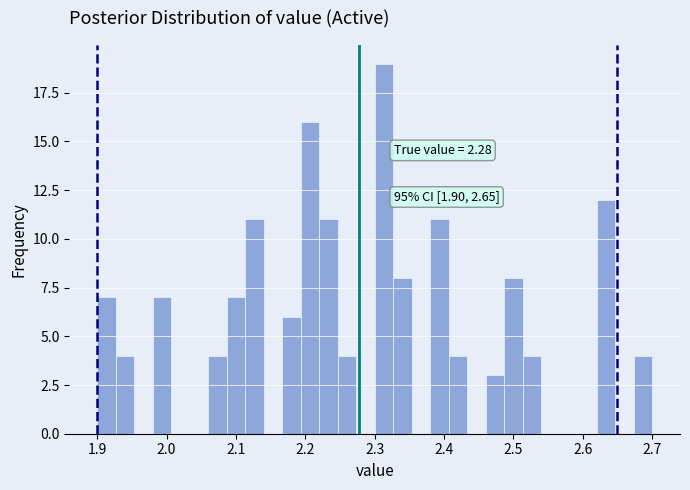

Around what value on the x-axis is the tallest bar? Give the approximate position of its centre, as read against the axis.

2.31